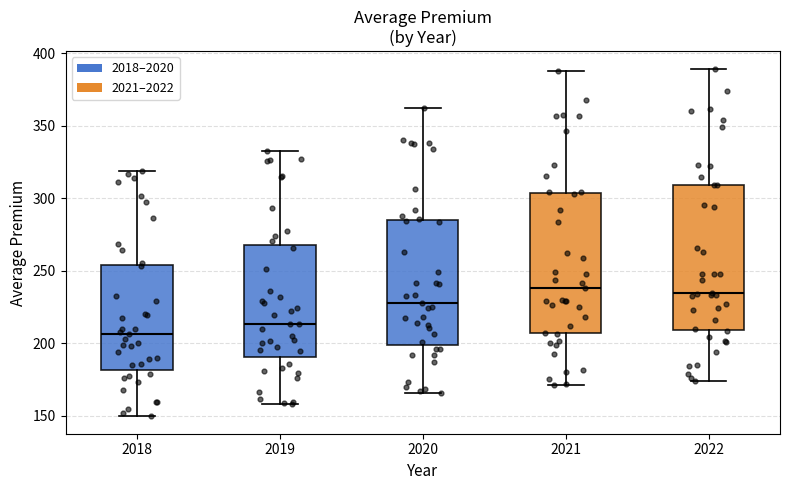

Reading left to right, transcribe this box plot: for each box, give where its median line is, the range the box spans, and where its two whiskers end, as read against the y-axis. The values are not printed on the chart, so give them approximately, as read against the axis.

2018: median 205, box 180 to 255, whiskers 150 to 320
2019: median 215, box 190 to 270, whiskers 160 to 330
2020: median 230, box 200 to 285, whiskers 165 to 360
2021: median 240, box 205 to 305, whiskers 170 to 385
2022: median 235, box 210 to 310, whiskers 175 to 390